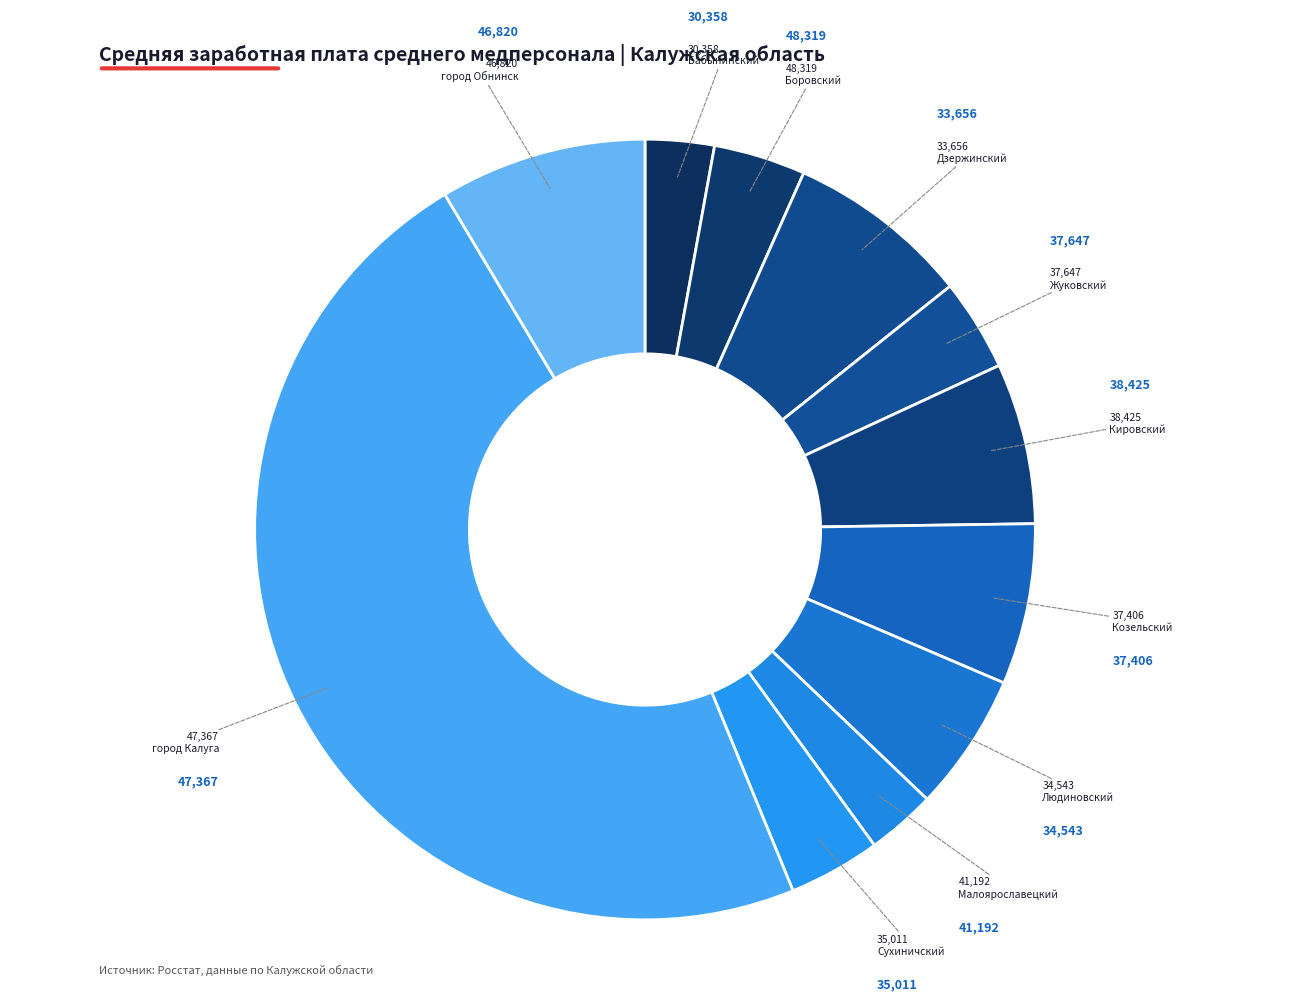

To the nearest percent, what is the difference between the largest and smallest slice percentages?

45%